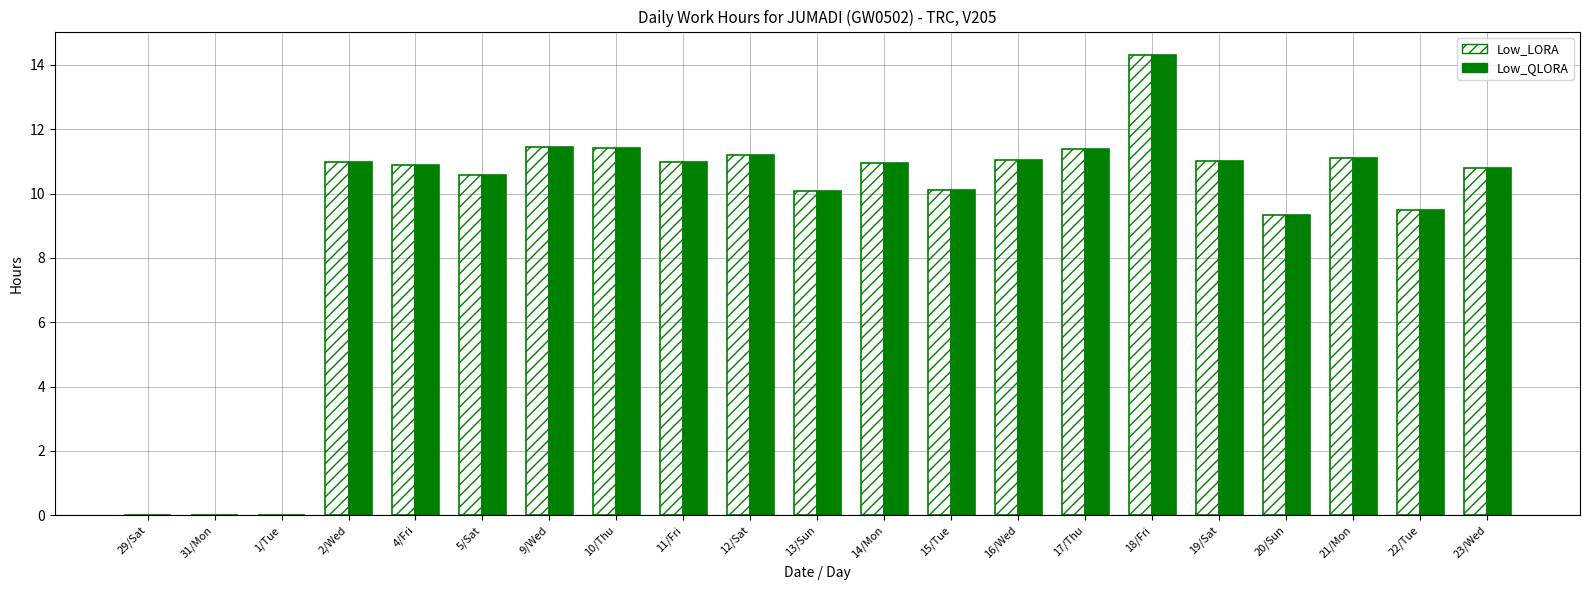

What is the greatest value displayed?

14.3